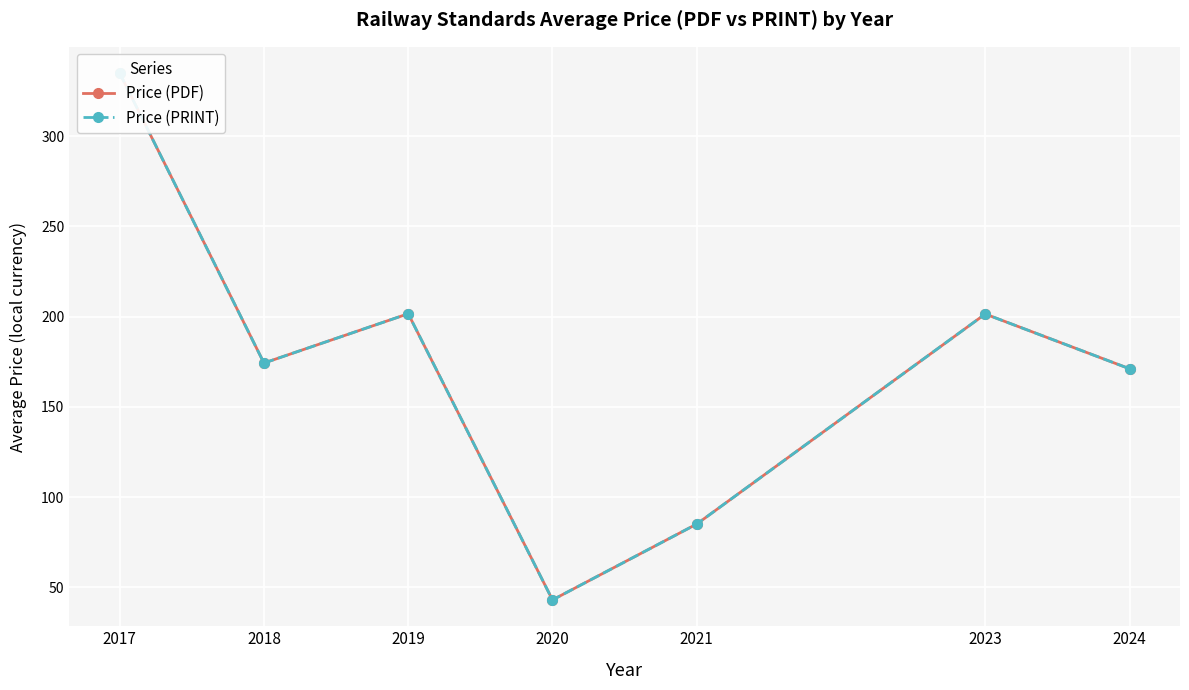

What are all the series names shown in the legend?

Price (PDF), Price (PRINT)